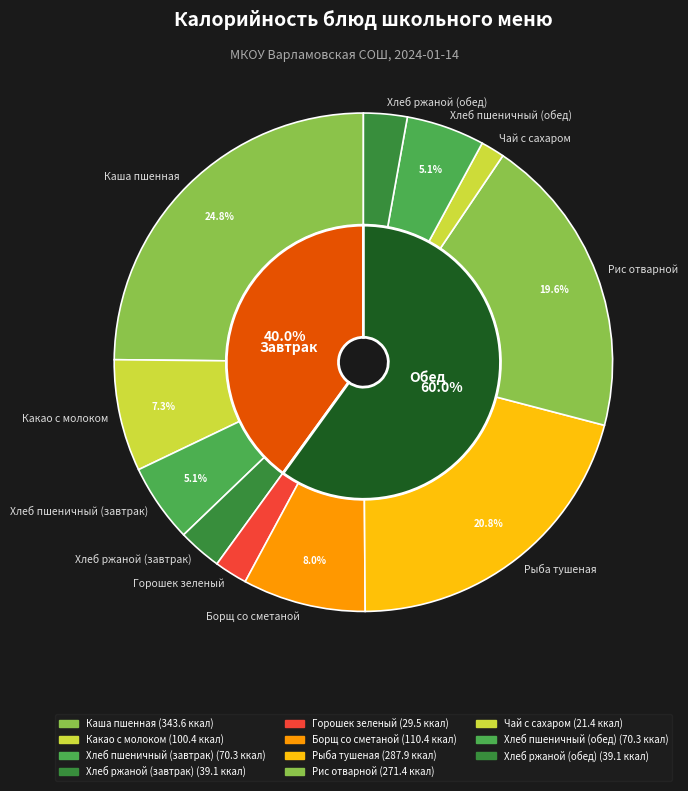

How many segments does this pie chart have?

11